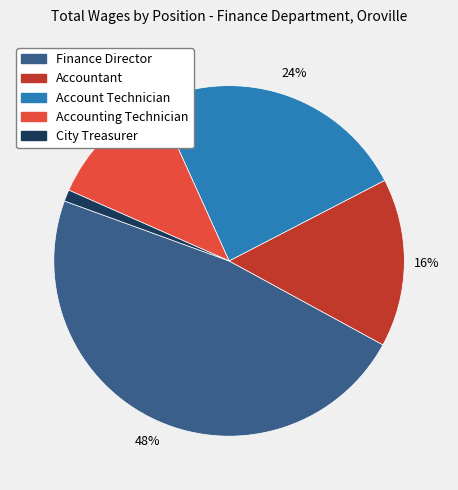

Rank the categories by value from lowest to highest.

City Treasurer, Accounting Technician, Accountant, Account Technician, Finance Director